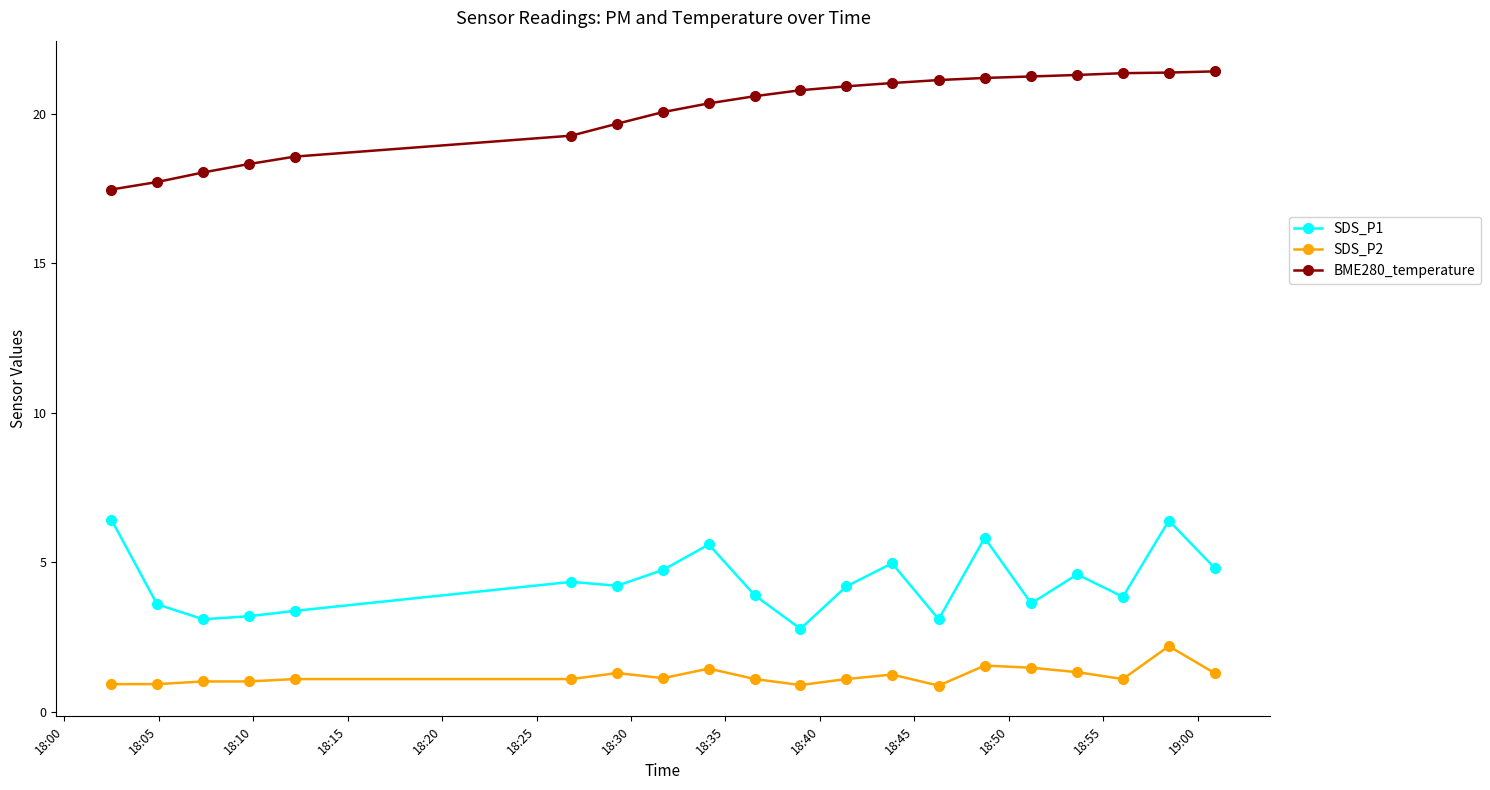

Does the chart display data point markers on the line(s)?

Yes